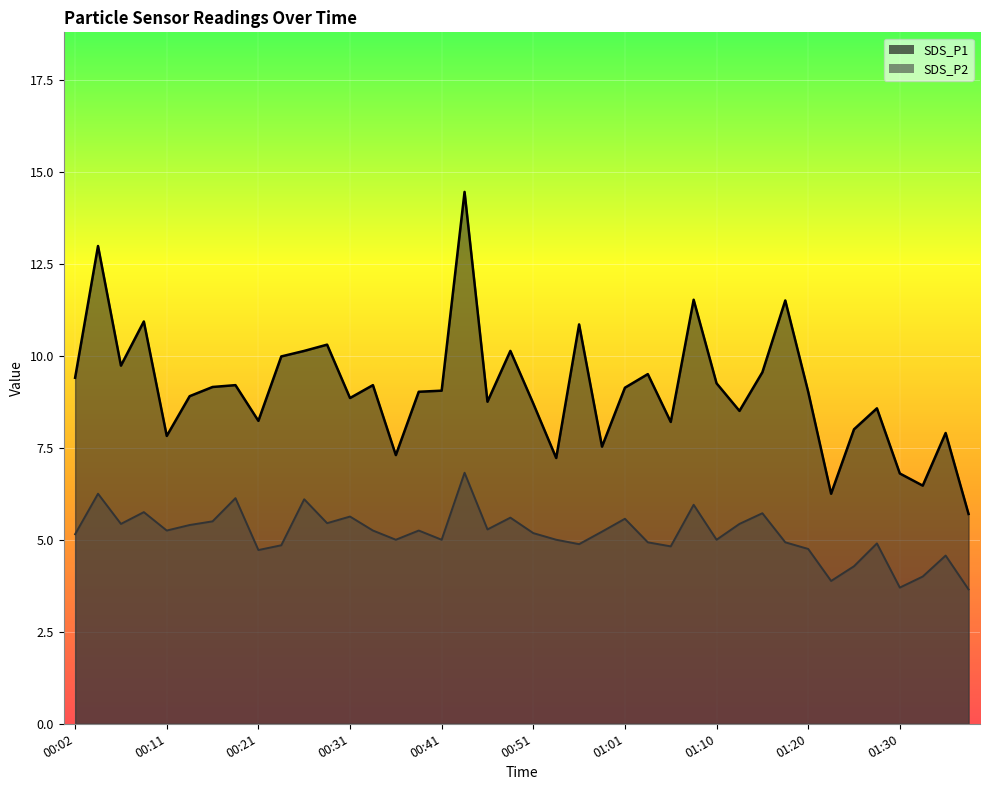

True or false: SDS_P1 has more than 0 interior local peaks.

True